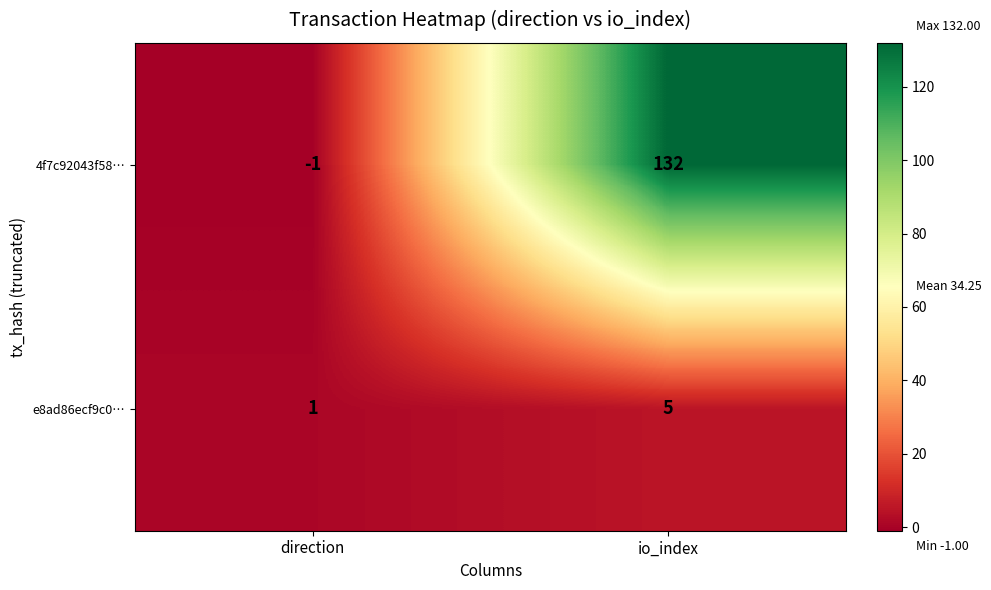

Rank the series by their average value, from lowest to highest.

e8ad86ecf9c0…, 4f7c92043f58…